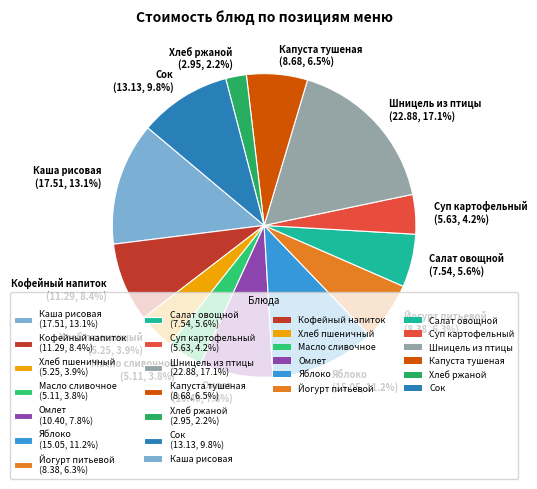

Does any single category account for the majority?

No